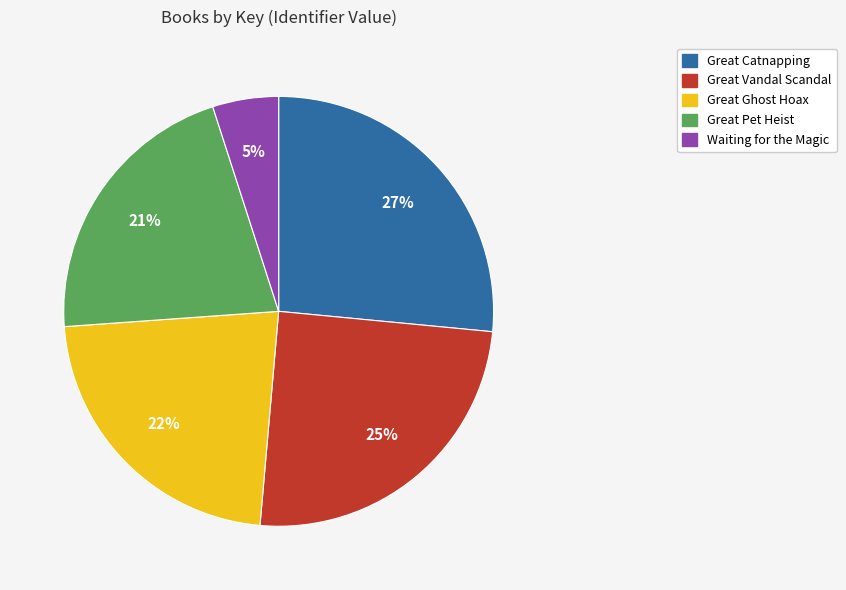

To the nearest percent, what portion does Great Ghost Hoax represent?

22%